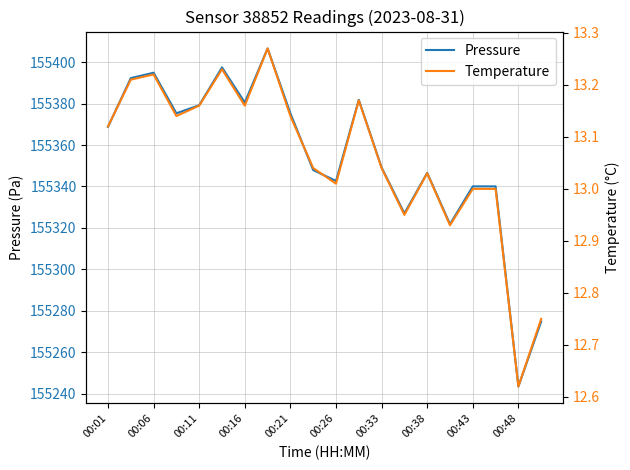

Reading left to right, what are all the values shown in this chart?

Pressure: 155368.8	155392.3	155394.9	155375.3	155379.2	155397.5	155380.5	155406.6	155375.3	155347.9	155342.7	155381.8	155349.2	155327.0	155346.6	155321.8	155340.0	155340.0	155243.4	155274.8
Temperature: 13.1	13.2	13.2	13.1	13.2	13.2	13.2	13.3	13.1	13.0	13.0	13.2	13.0	12.9	13.0	12.9	13.0	13.0	12.6	12.8